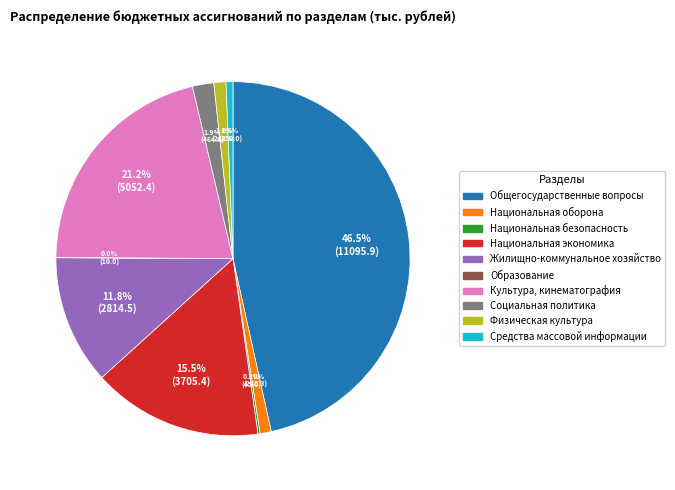

Is there any slice that represents more than half of the pie?

No